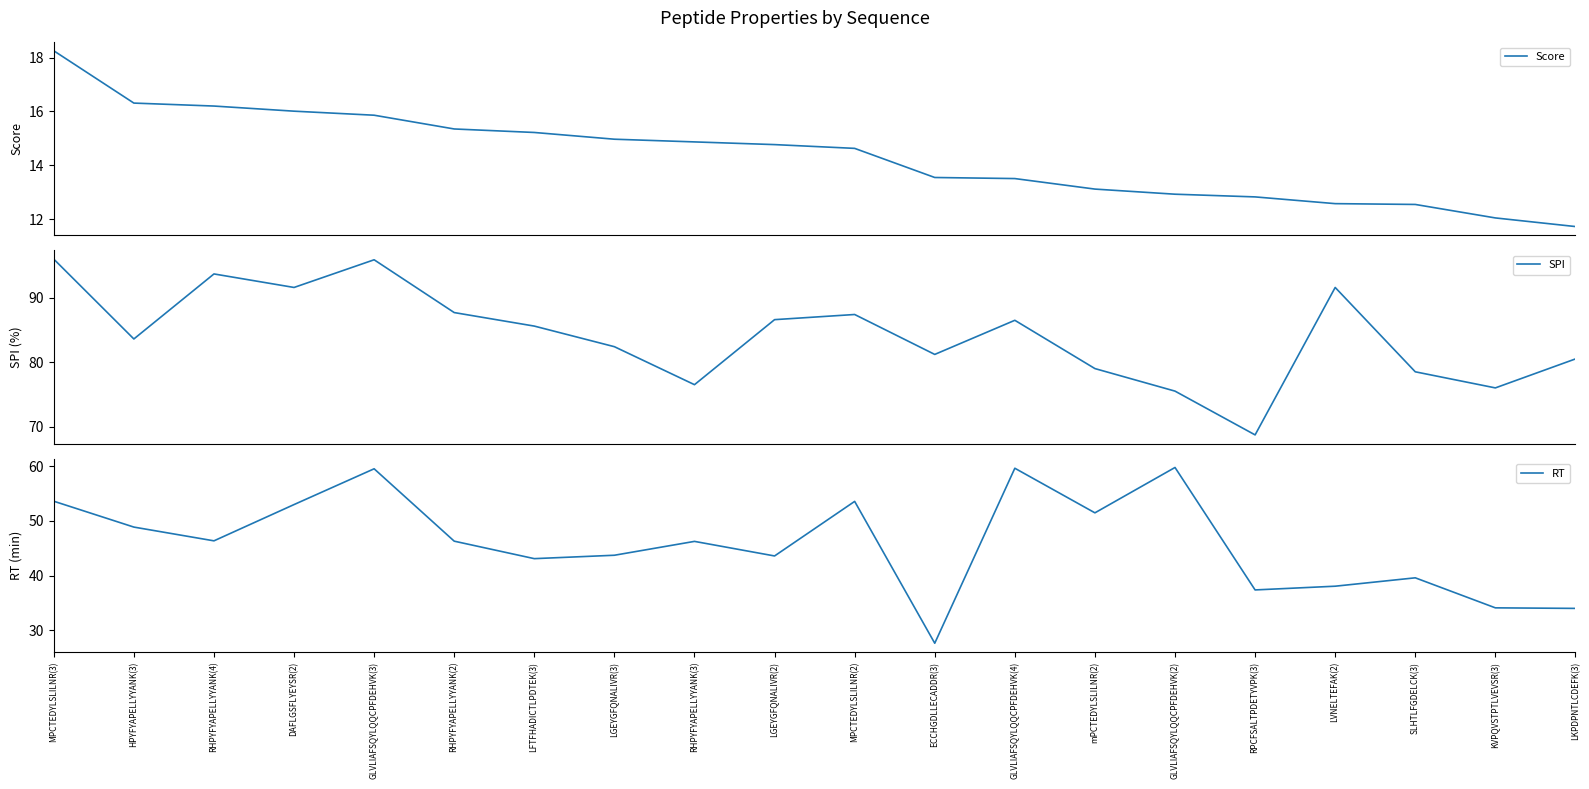

Which series has the widest spread of values?

RT